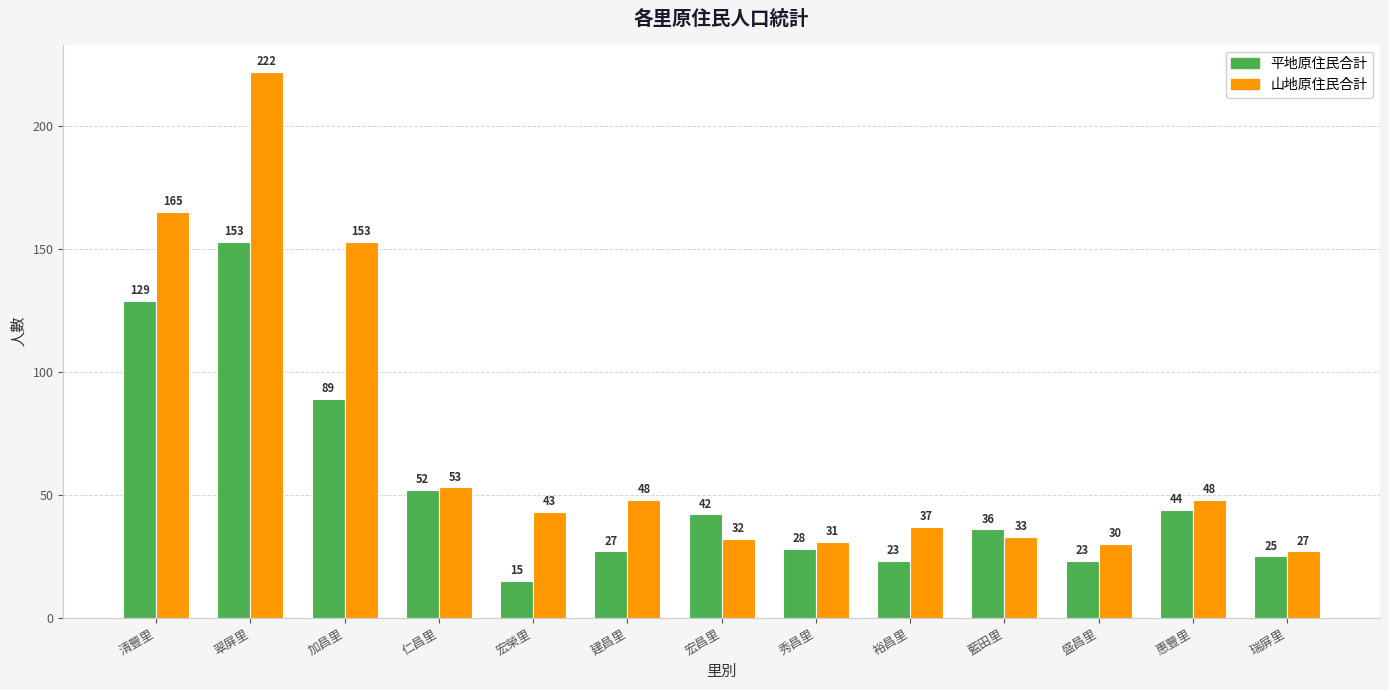

What is the total value across all series at 建昌里?

75